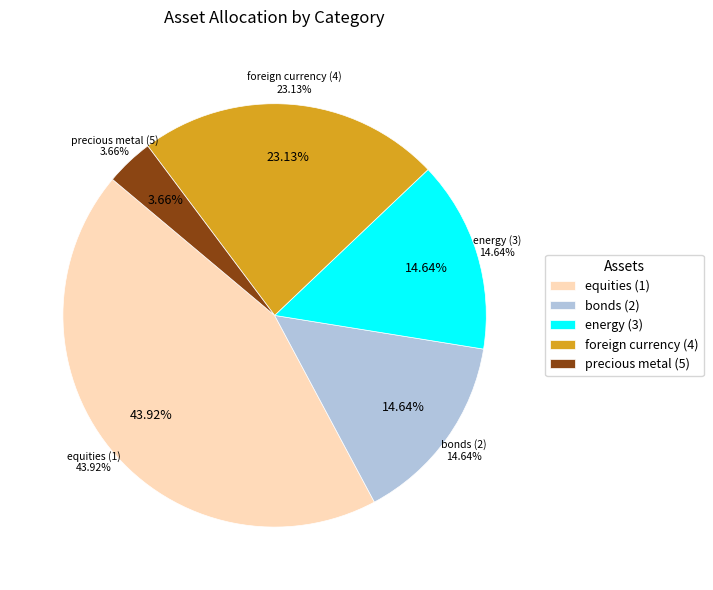

Which has a higher value, precious metal (5) or foreign currency (4)?

foreign currency (4)